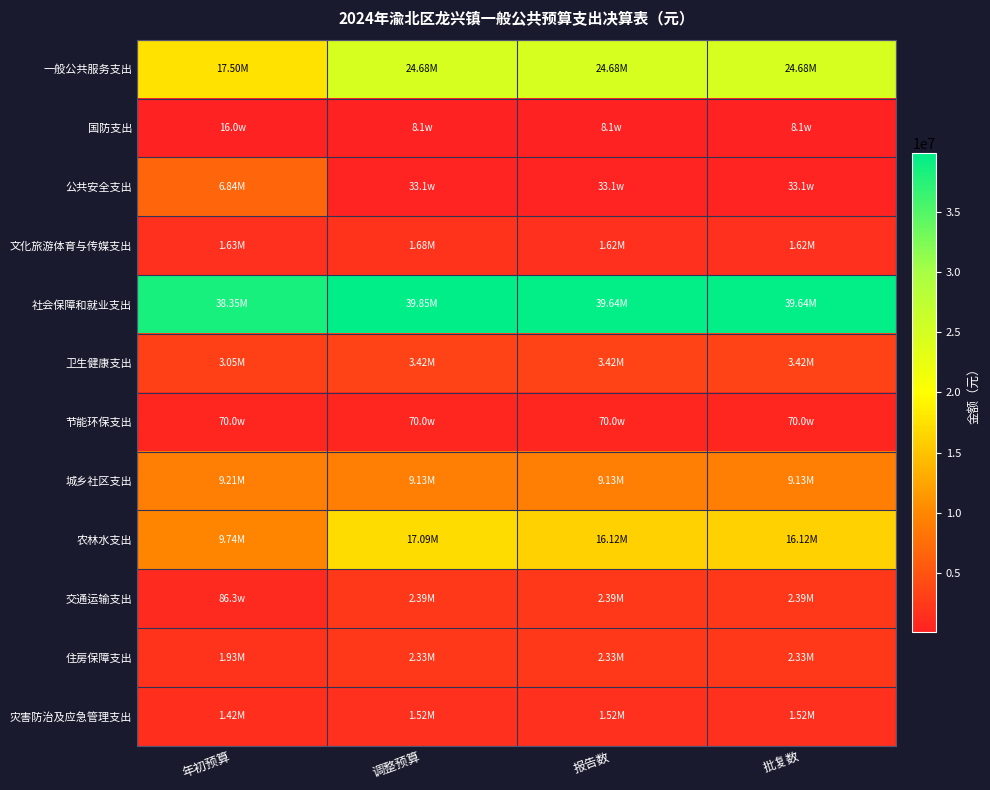

At which category is the sum across all series the highest?

调整预算